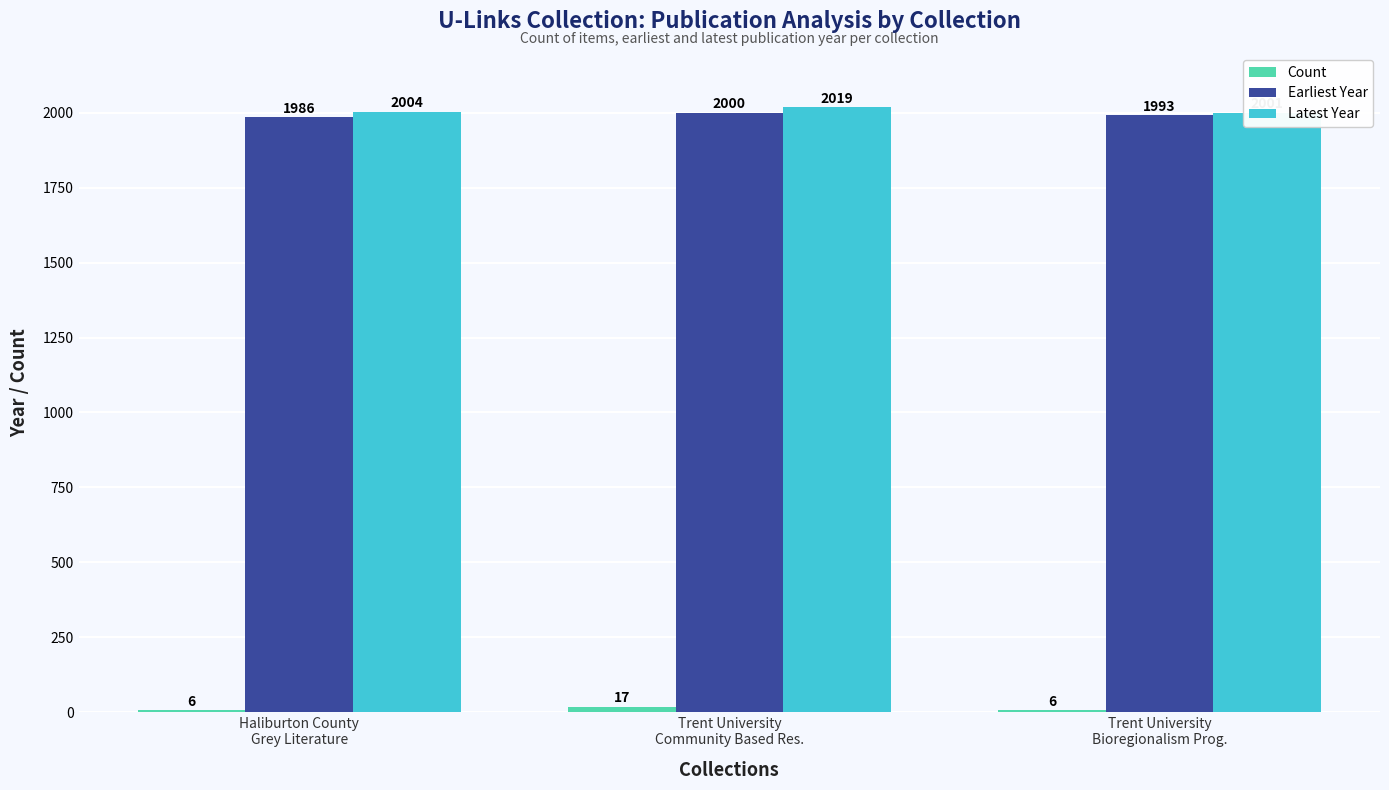

What value does the Count series have at Trent University
Bioregionalism Prog., to the nearest 10?

10